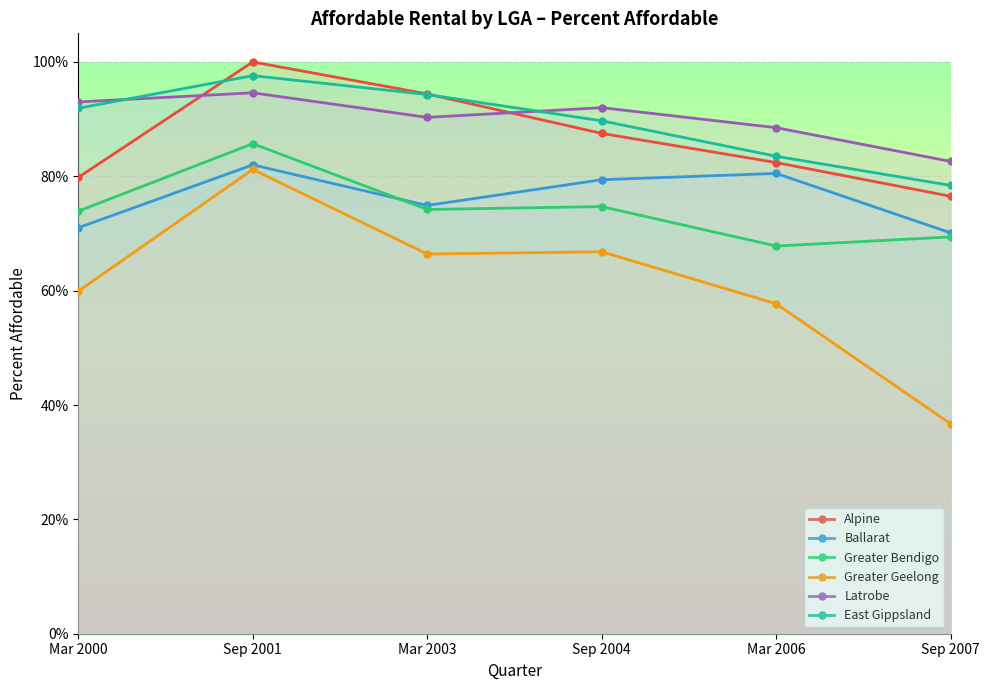

What is the label of the 1st point from the left?

Mar 2000